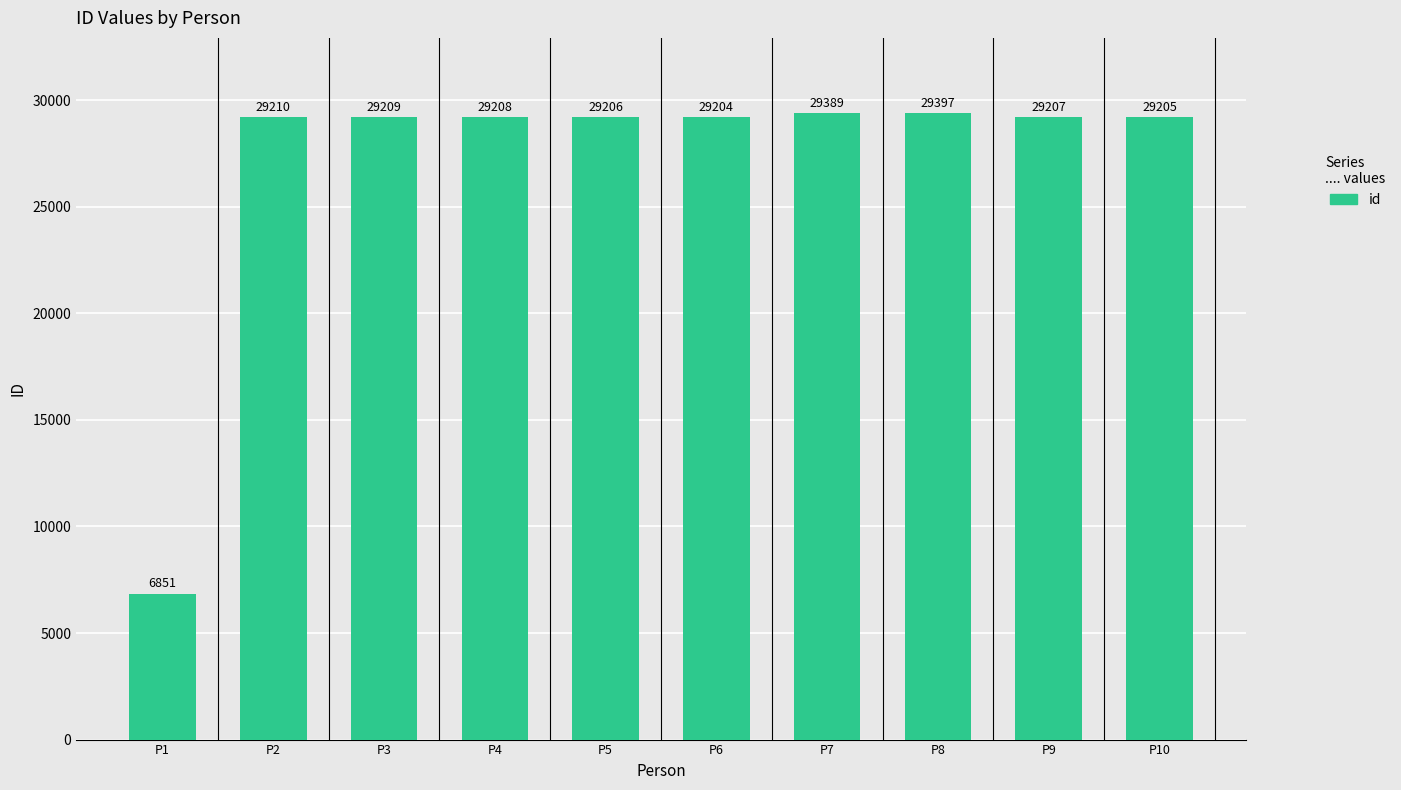

The value at P2 is 29210. True or false?

True